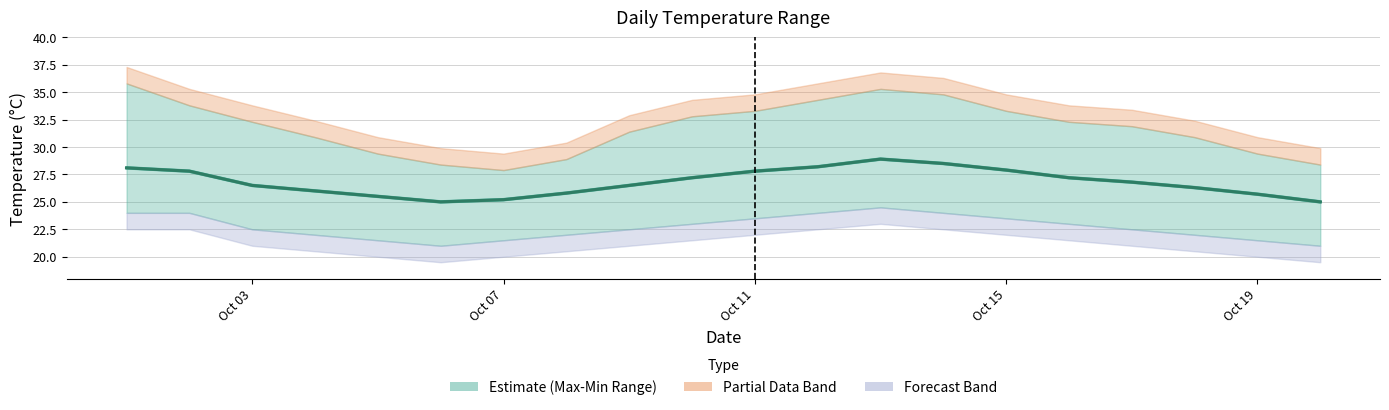

What is the average value?

26.8